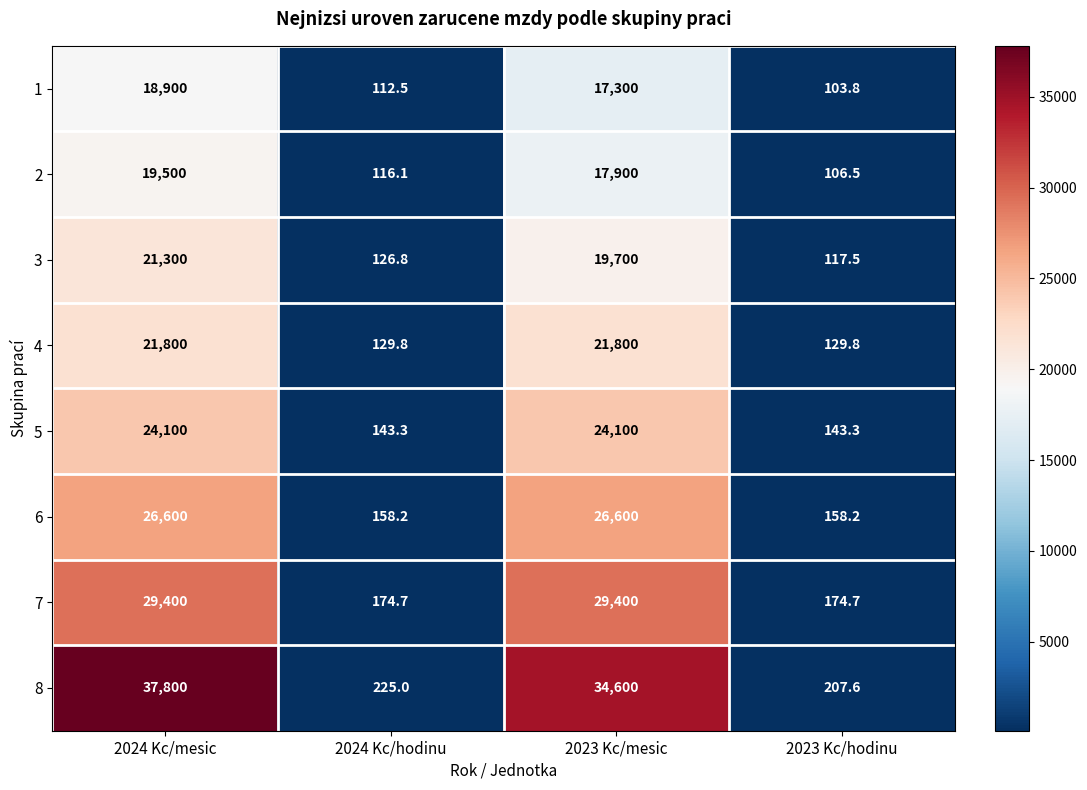

At which category is the sum across all series the highest?

2024 Kc/mesic